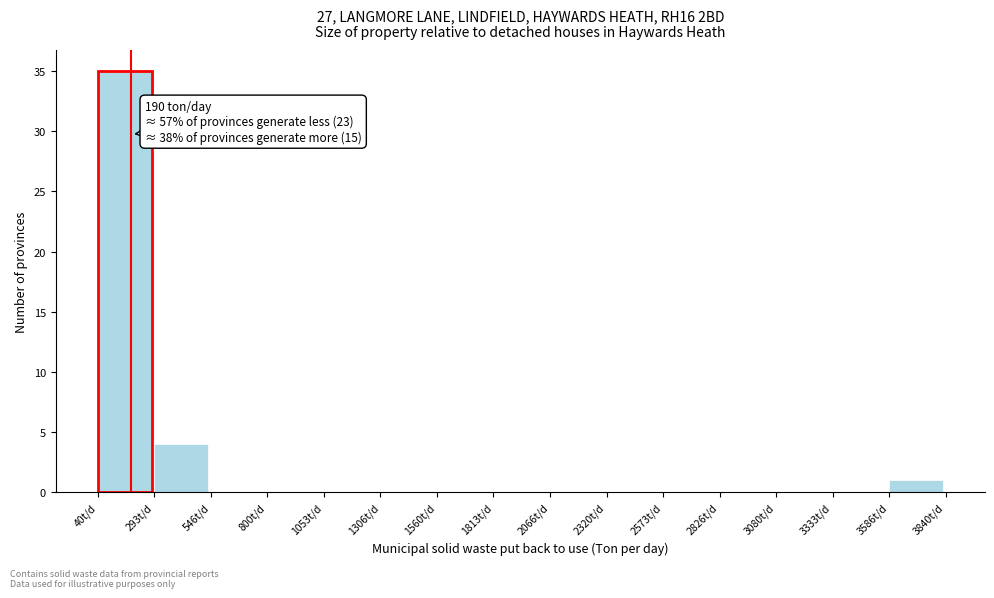

Over which range of the x-axis is the bar tallest?

50 to 300